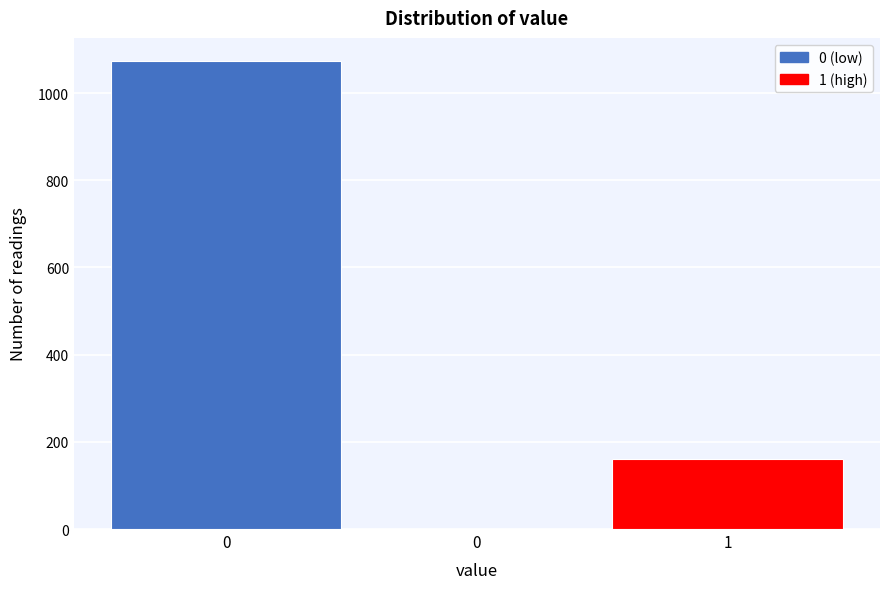

Are the bars horizontal?

No